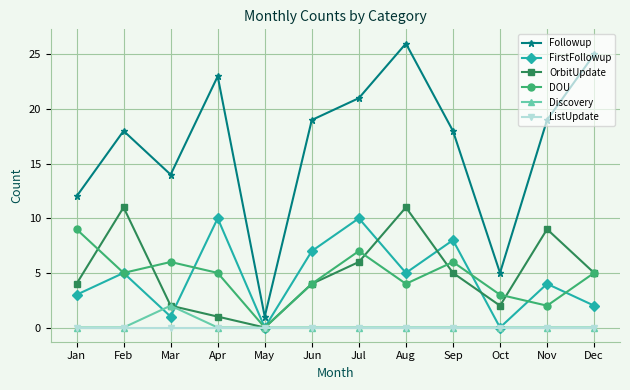

What is the difference between the second highest and second lowest values in the FirstFollowup series?

10